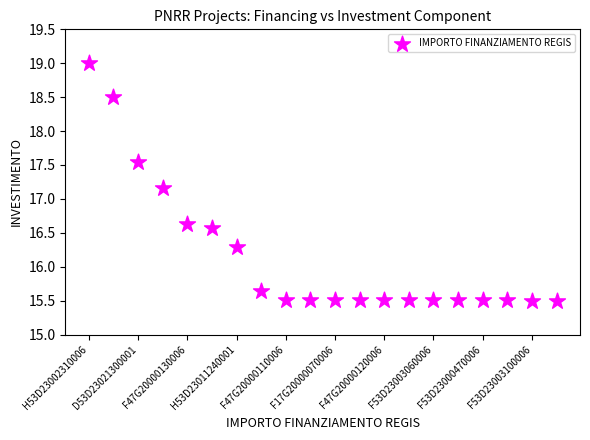

What is the range of Y values (max minus min)?

3.5